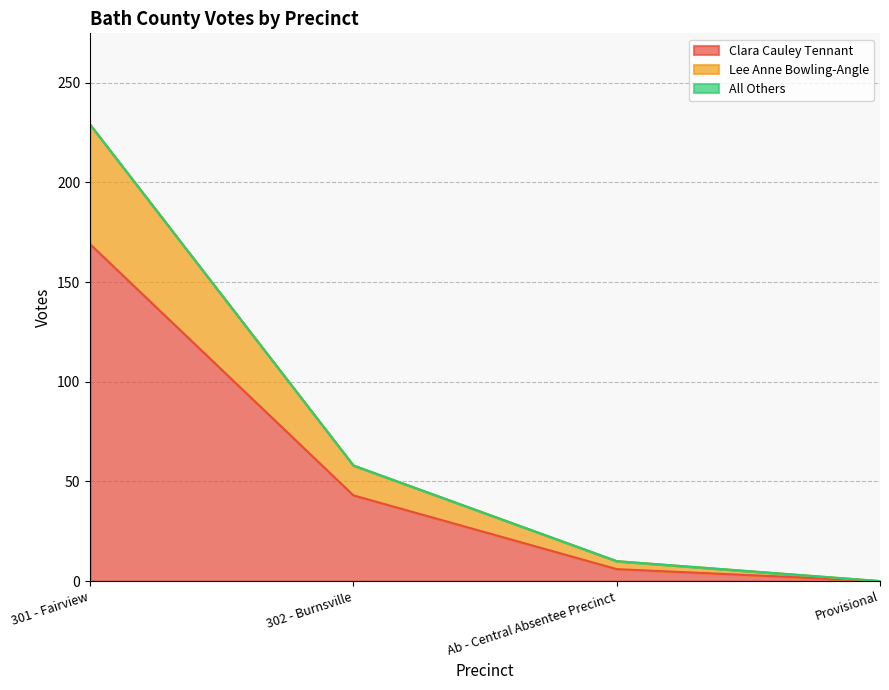

Is it true that Clara Cauley Tennant equals 6 at Ab - Central Absentee Precinct?

True